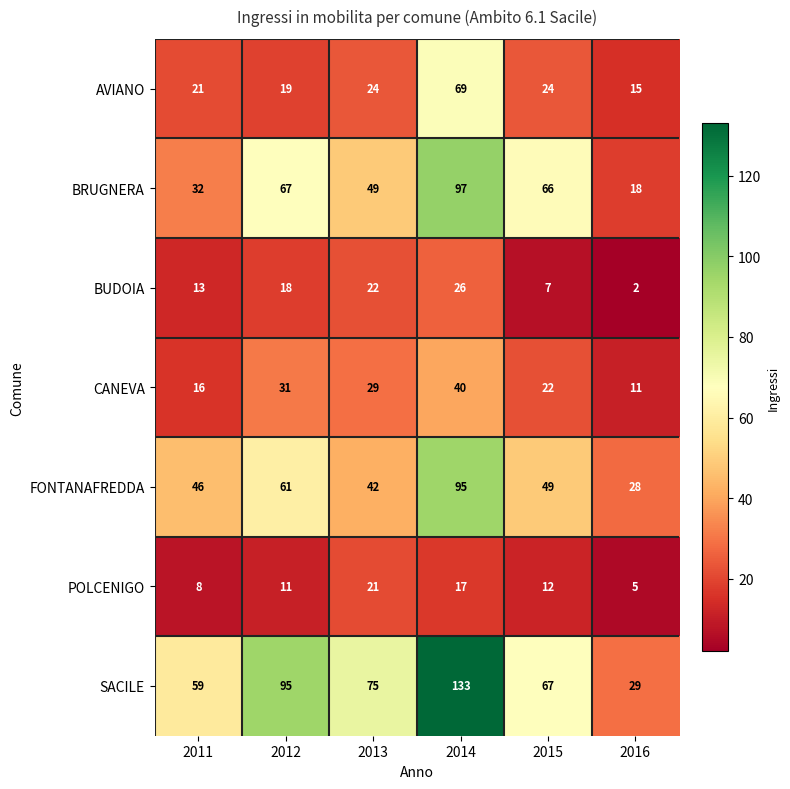

How many data points does each series have?

6